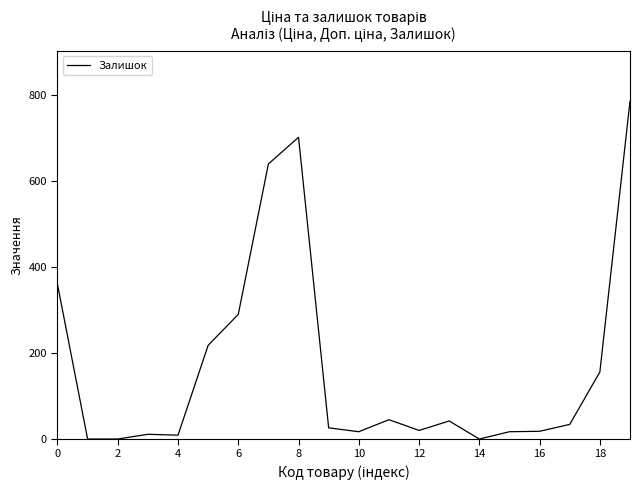

What is the greatest value displayed?

786